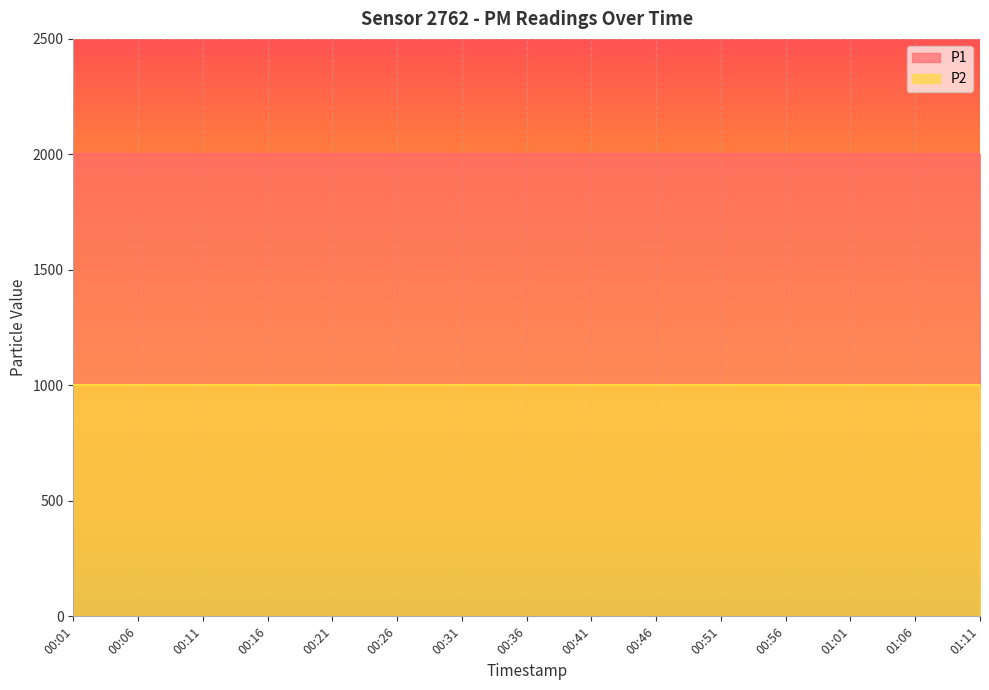

How many lines are shown in the chart?

2